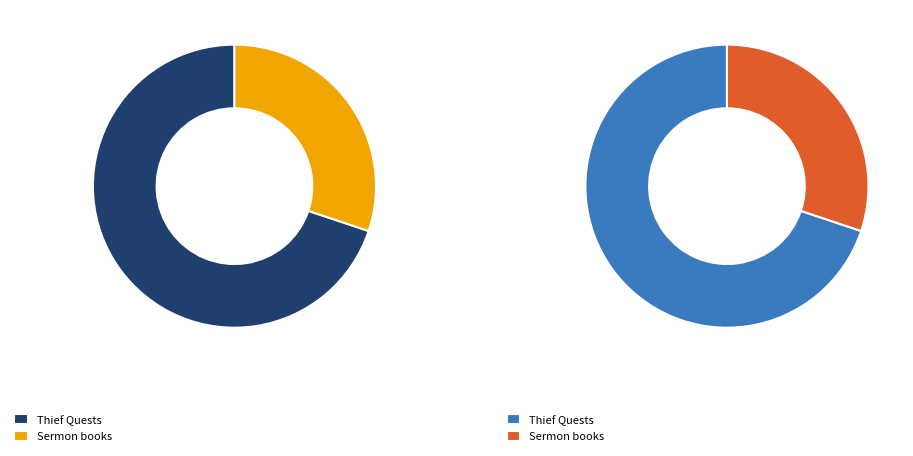

Is there a majority slice in this chart?

Yes